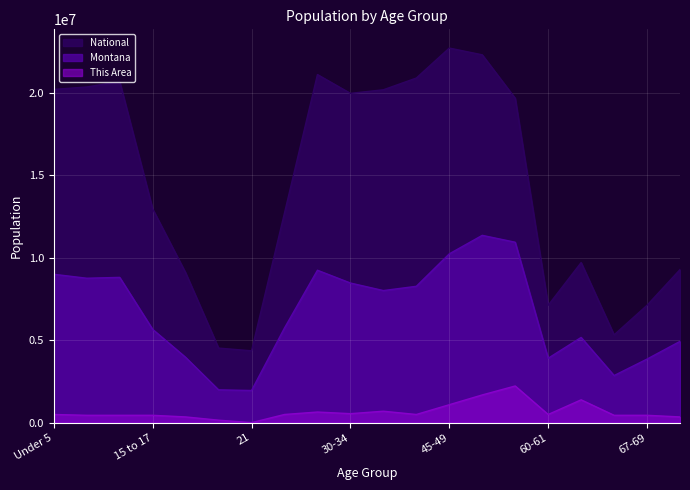

What is the maximum value shown in the chart?

22708591.0